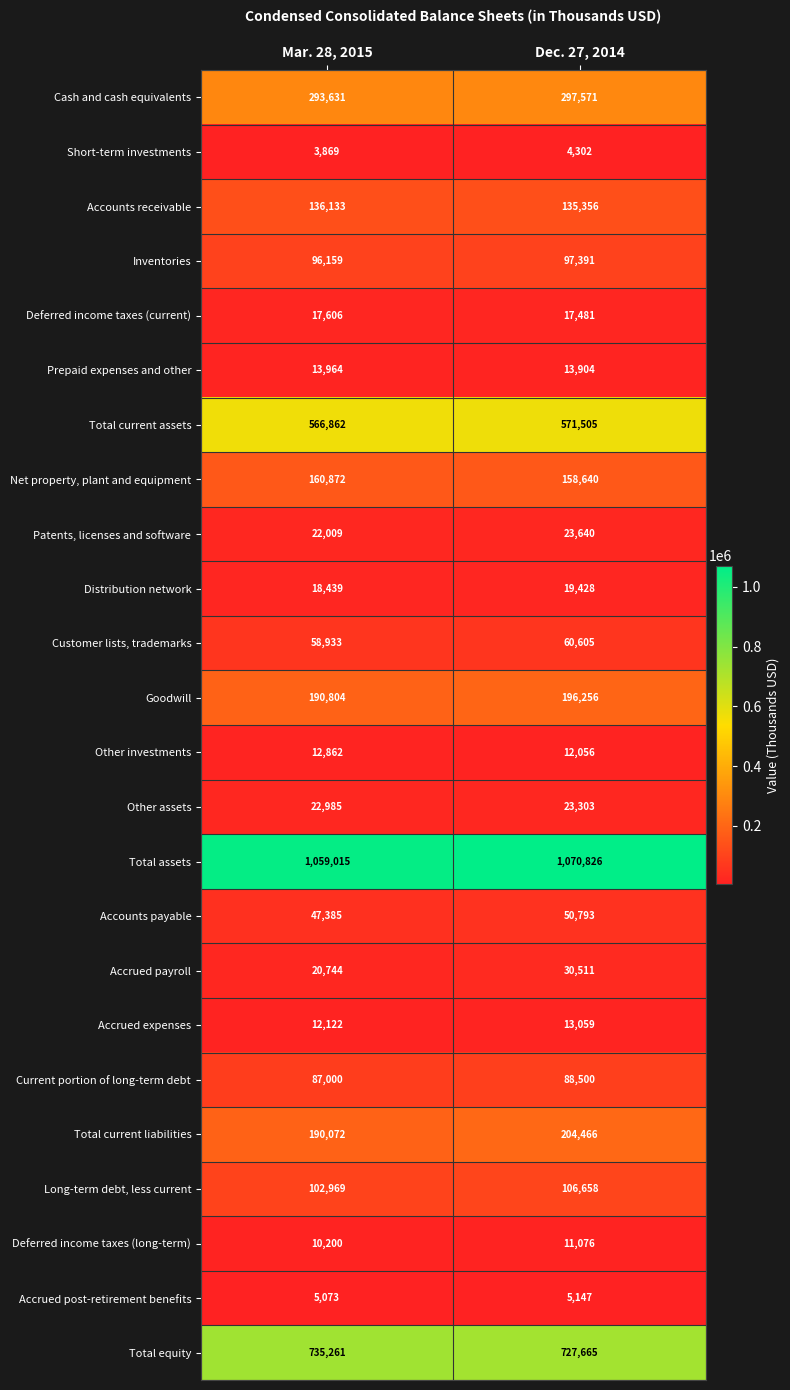

Which category has the lowest value across all series?

Mar. 28, 2015